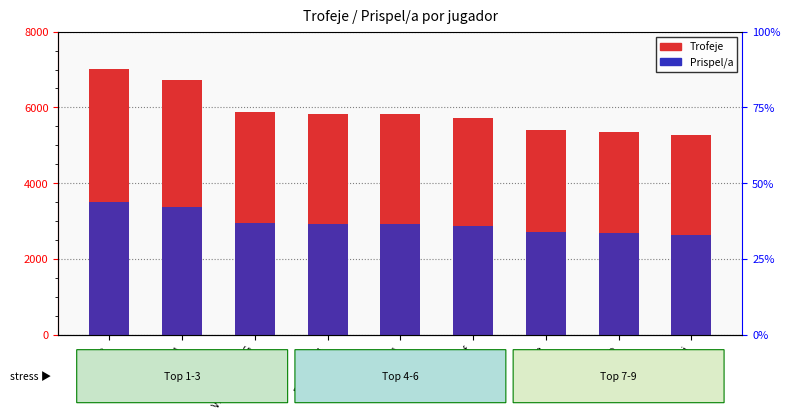

What is the difference between the highest and lowest values at beawuolf?

2862